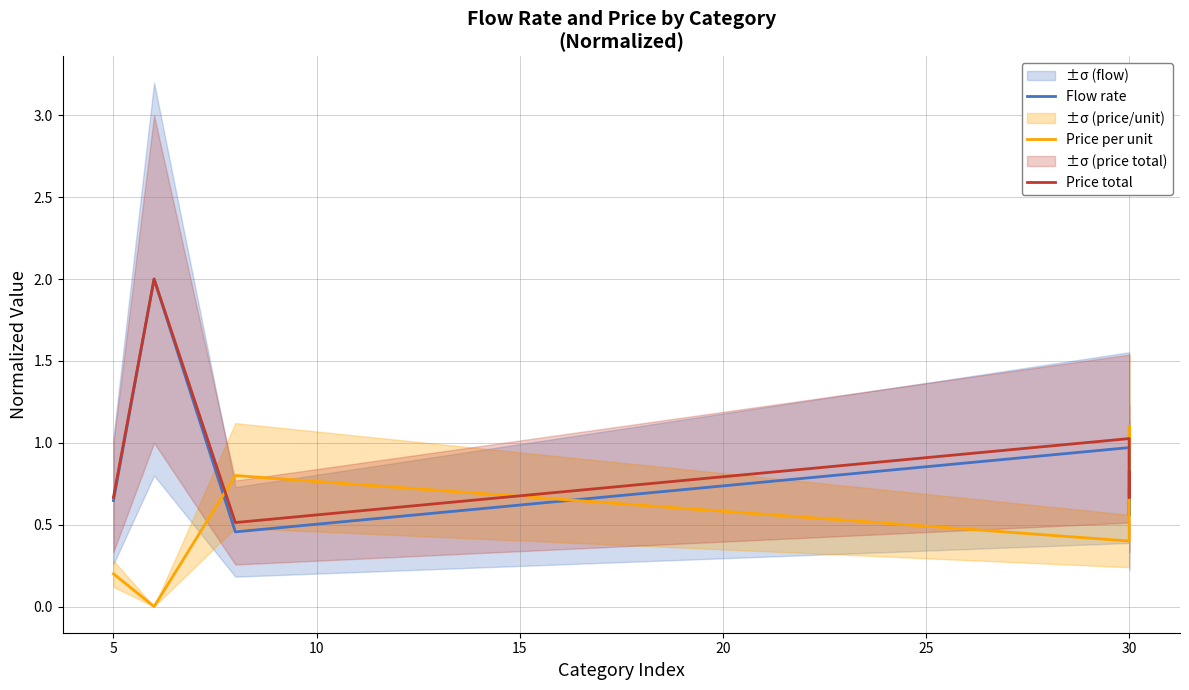

Which series has the largest range (max minus min)?

Flow rate